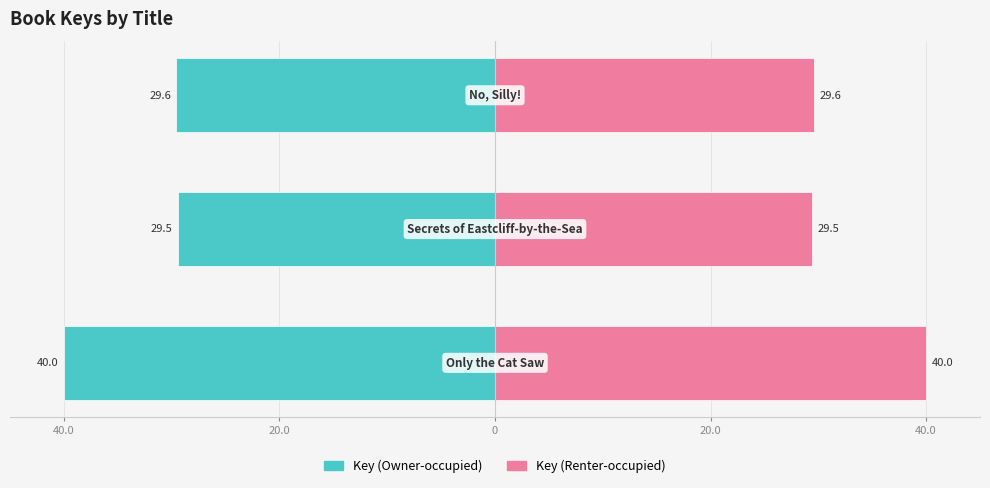

What is the greatest value displayed?

40.0